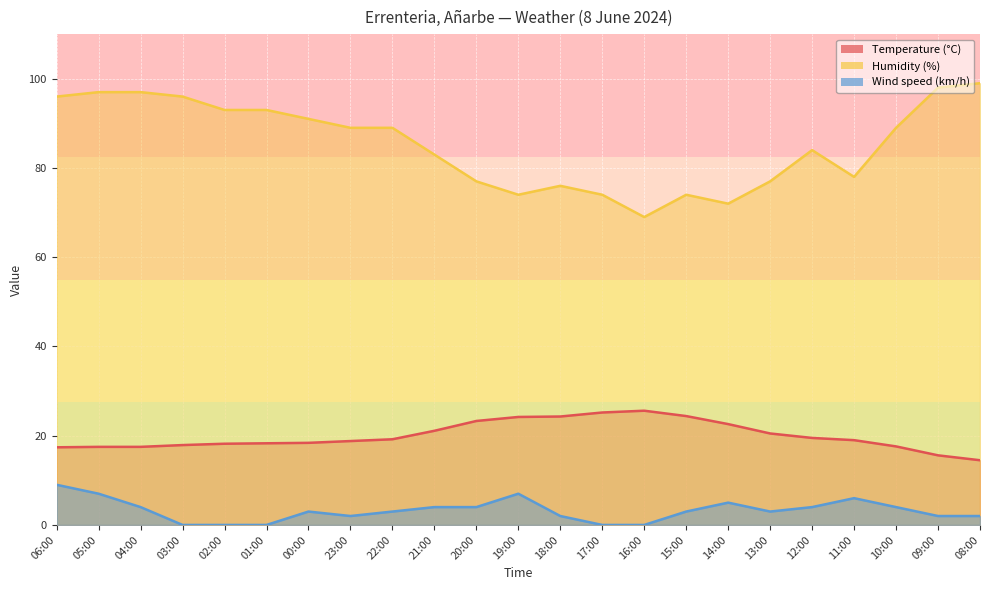

How many interior local valleys does the Wind speed (km/h) series have?

2